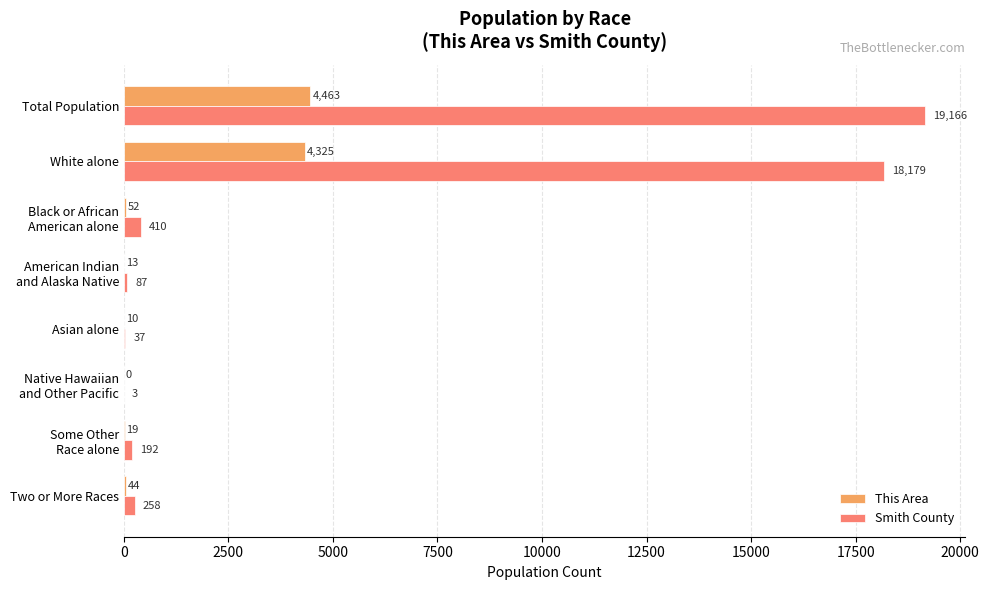

At which category is the sum across all series the highest?

Total Population